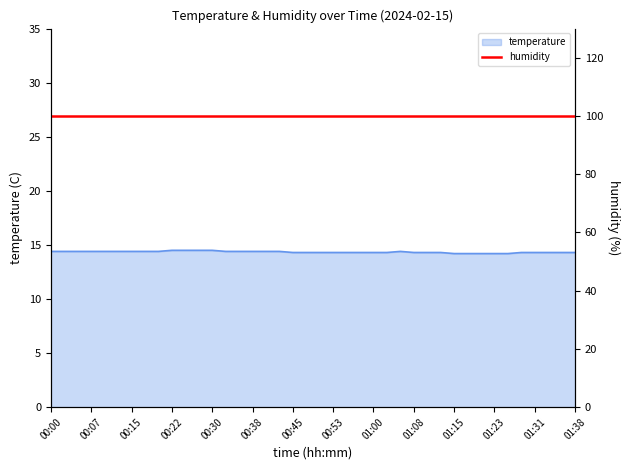

What is the label of the 39th point from the left?

01:36